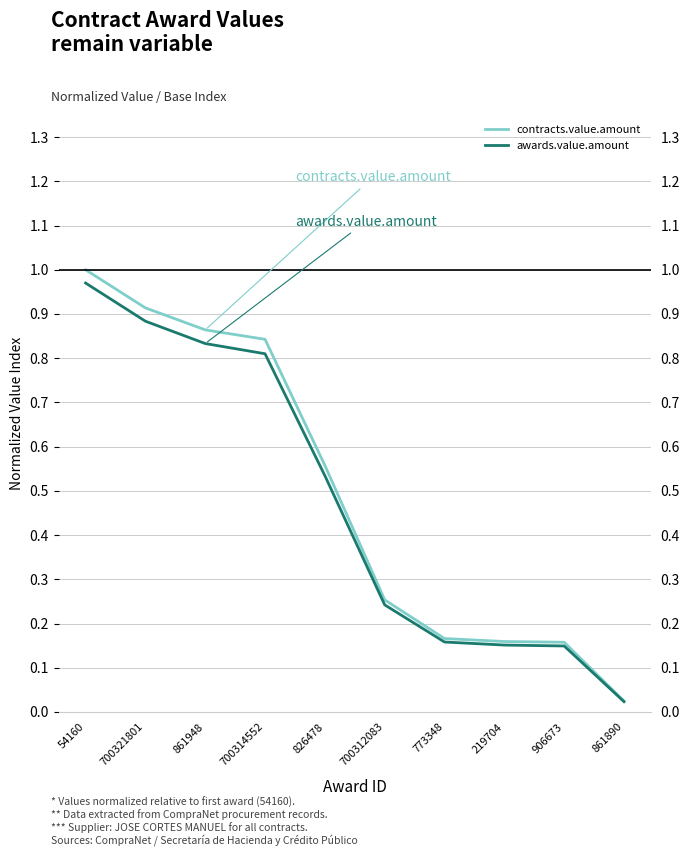

Which has a higher value, 700312083 or 861890?

700312083